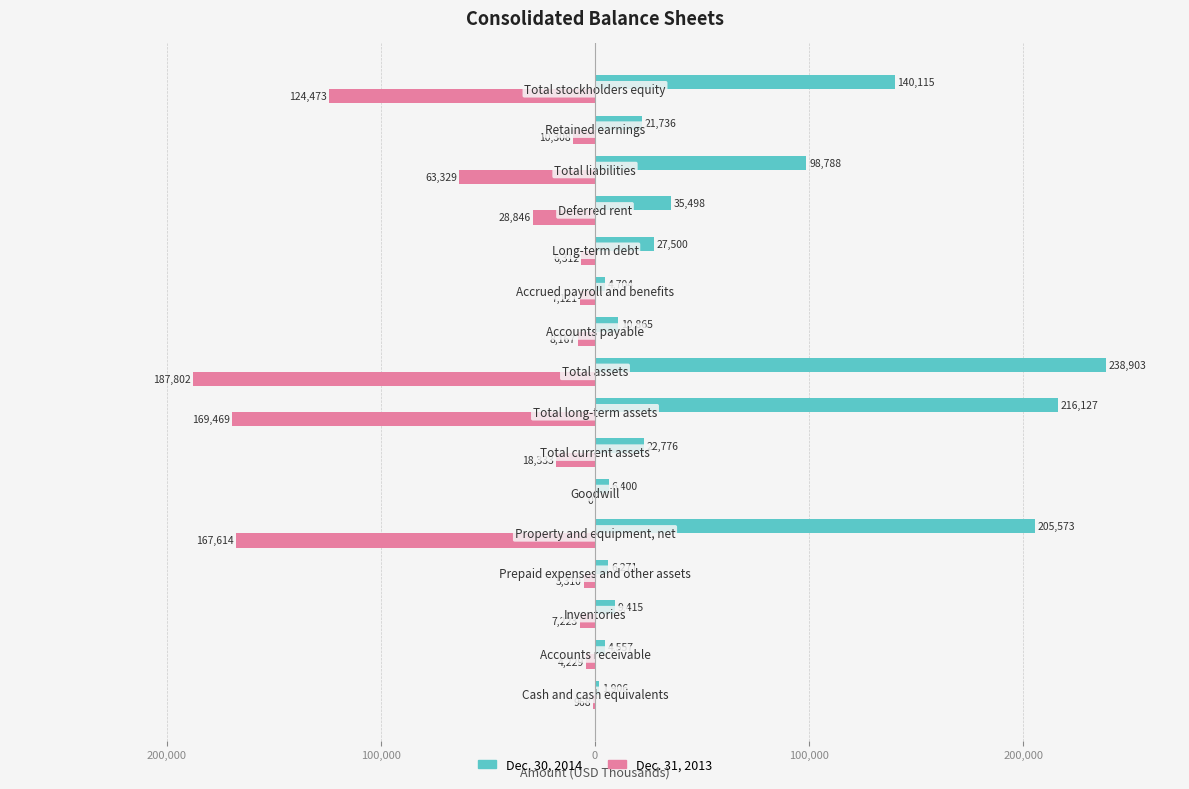

What are all the series names shown in the legend?

Dec. 30, 2014, Dec. 31, 2013